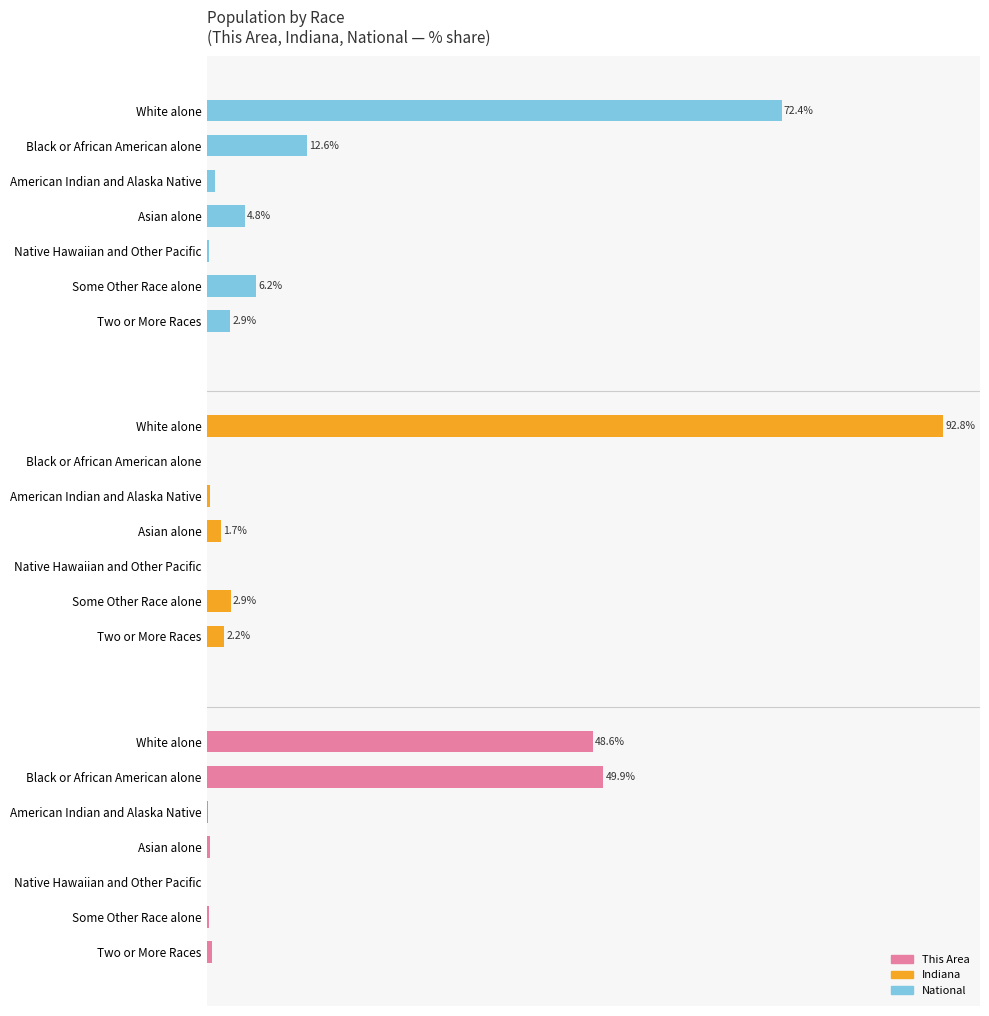

How many categories are shown in the chart?

7